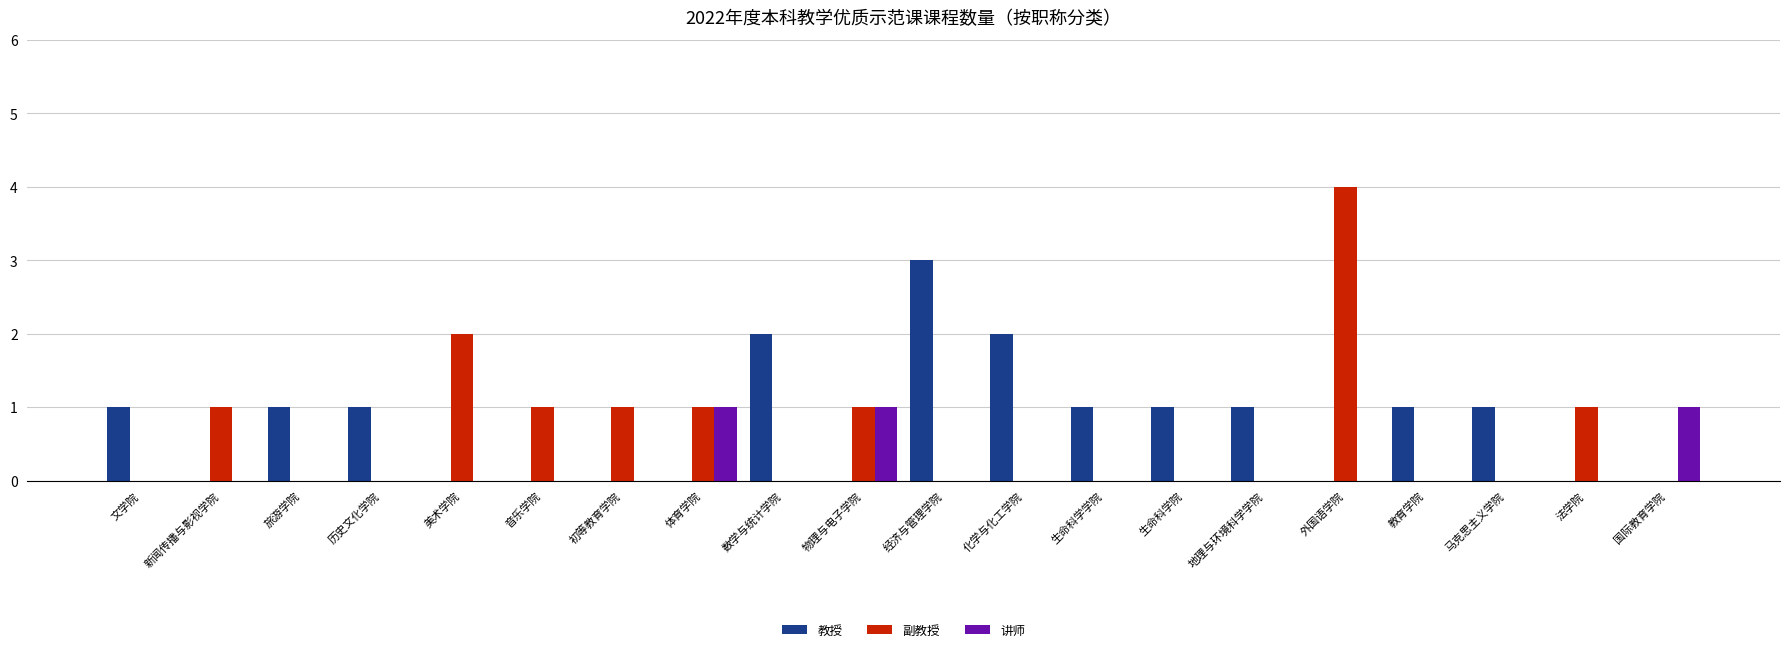

How many data points does each series have?

20